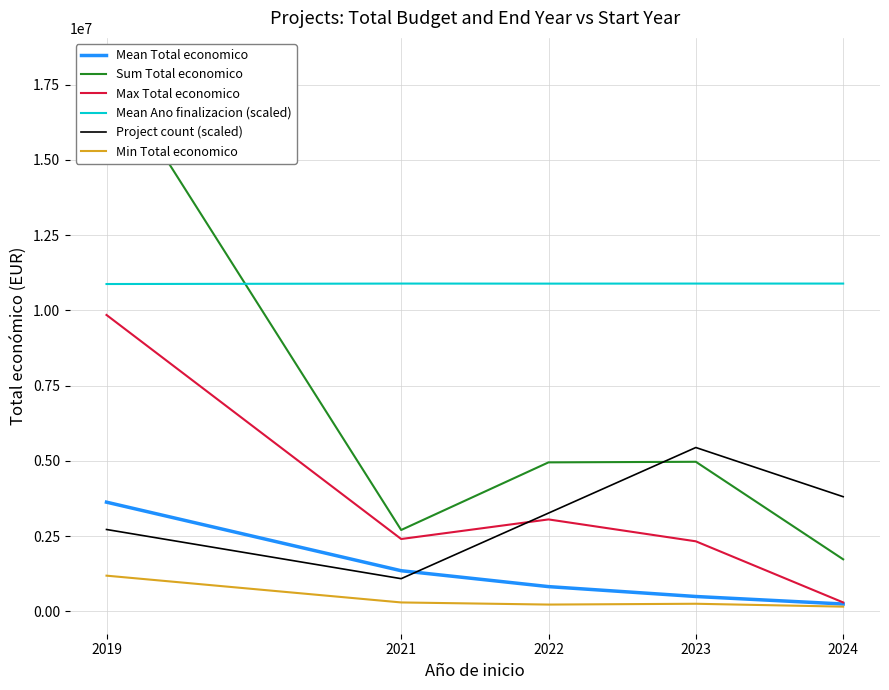

How many lines are shown in the chart?

6